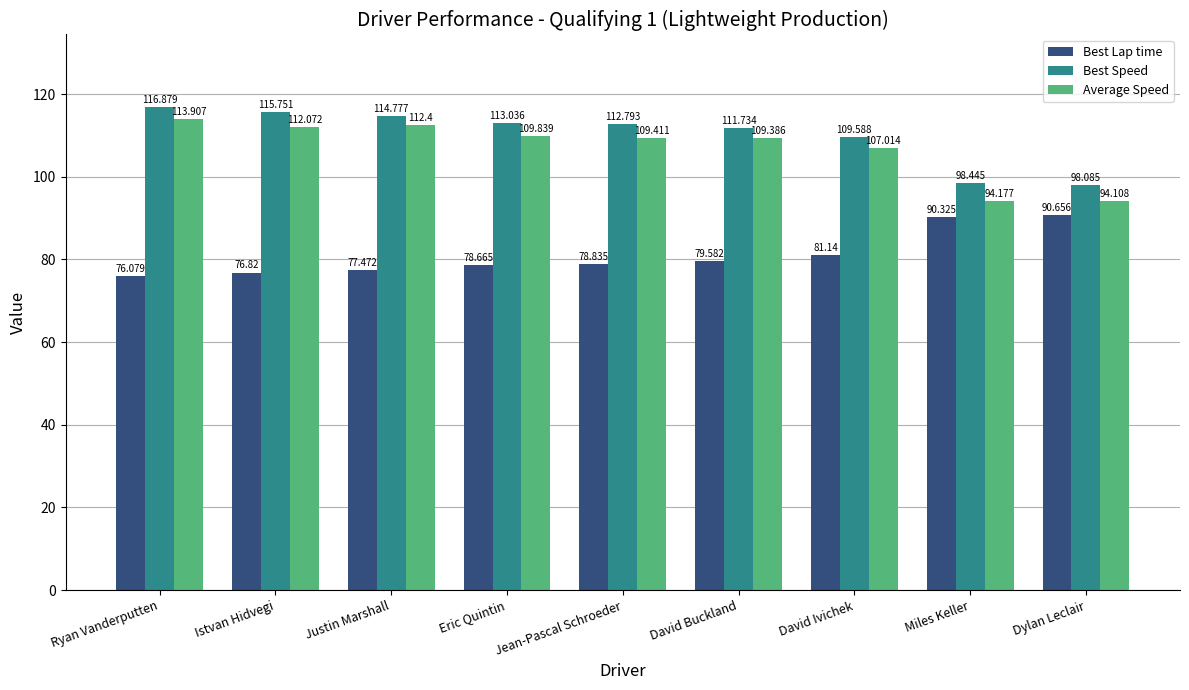

At how many categories does at least one series exceed 110?

6